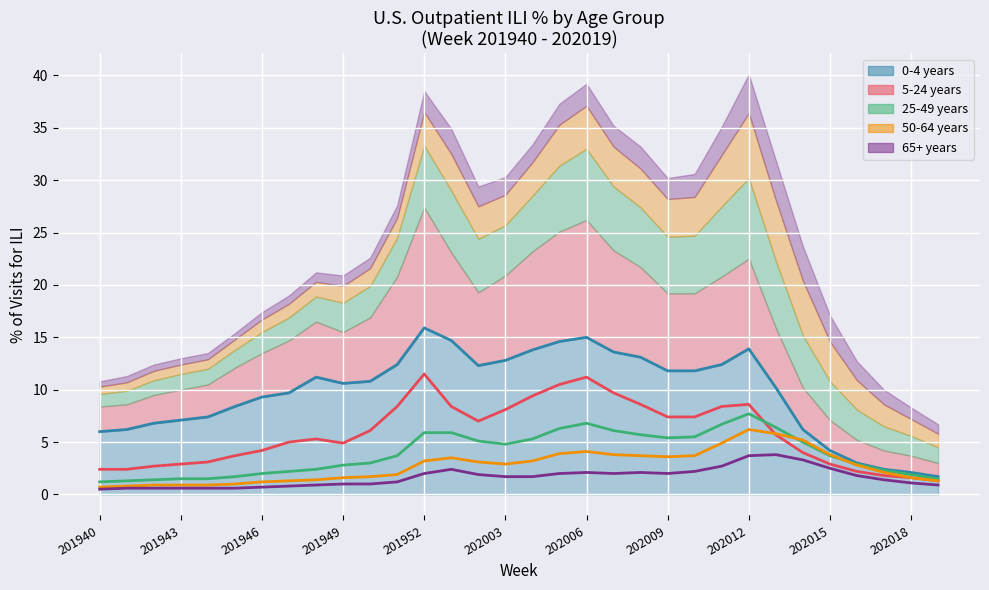

What is the average value of the 50-64 years (line) series?

2.7